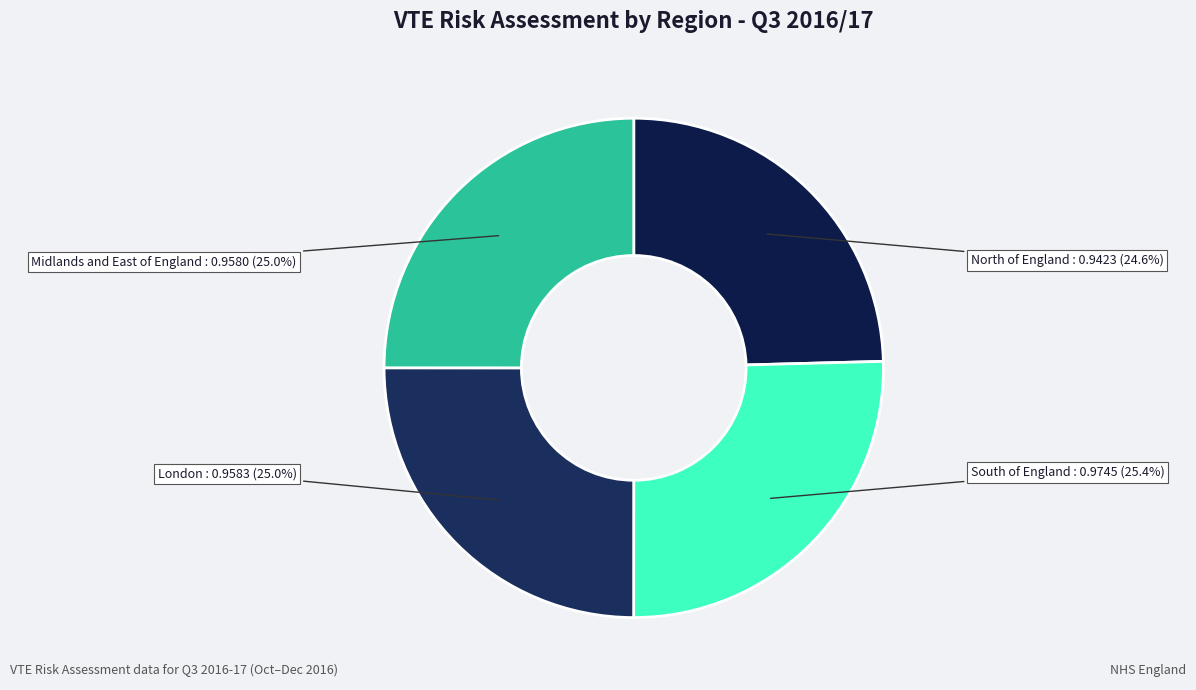

Count the number of slices in the pie.

4